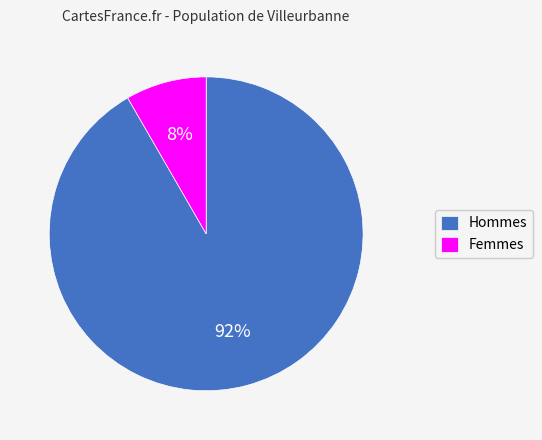

Which category accounts for the majority?

Hommes